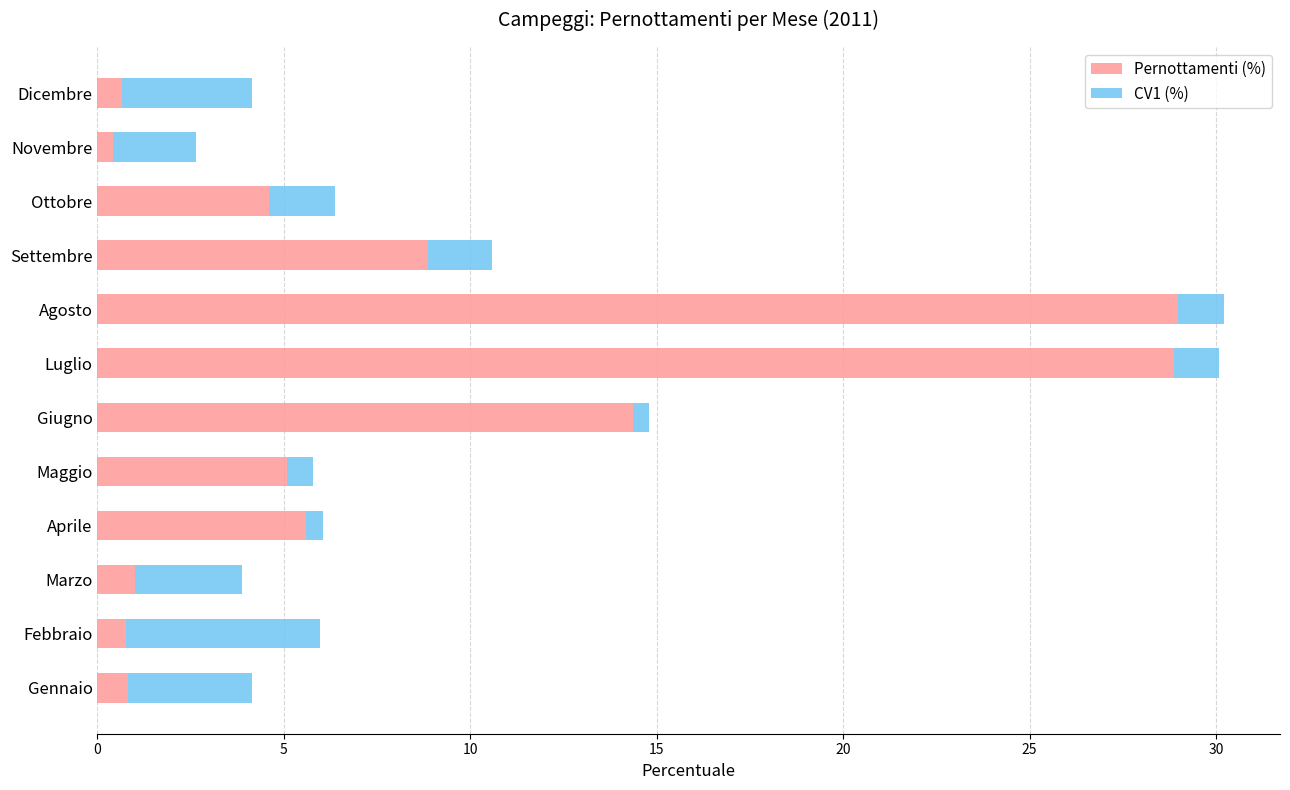

True or false: Pernottamenti (%) has a value of 0.8 at Febbraio.

True